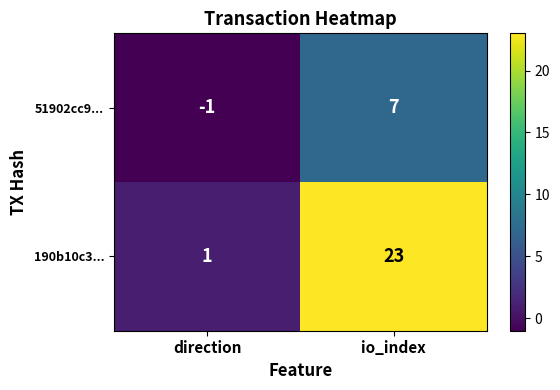

What is the difference between the 51902cc9... values at direction and io_index?

8